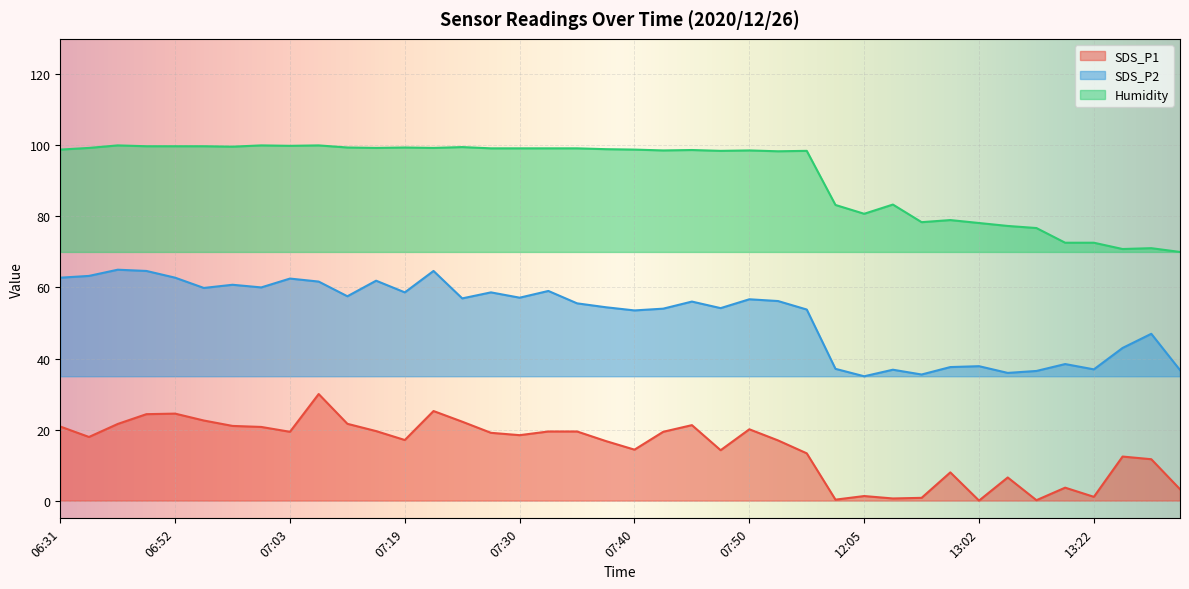

True or false: Humidity and SDS_P2 cross at least once.

False